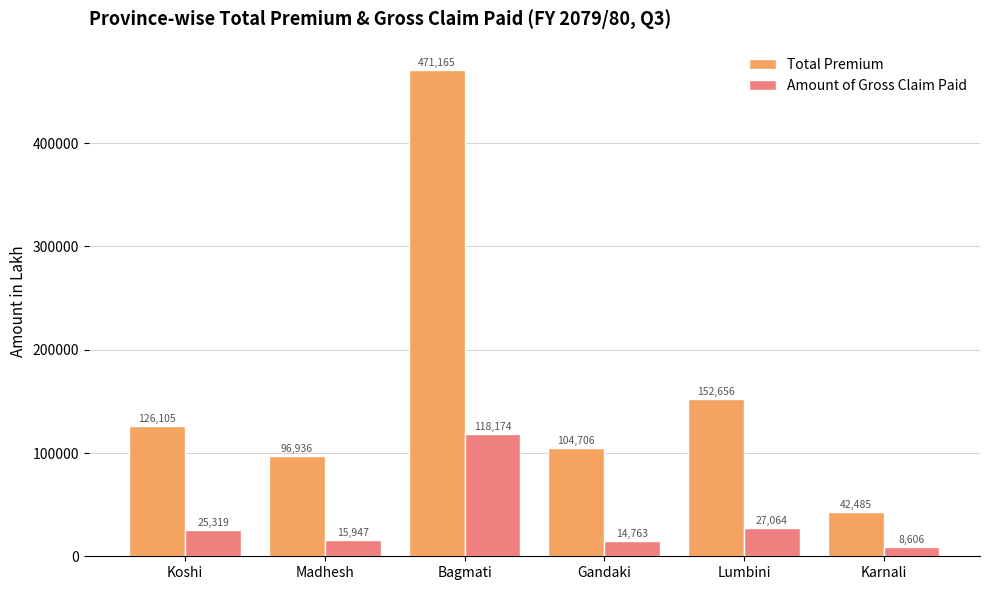

At which category does the chart reach its minimum across all series?

Karnali